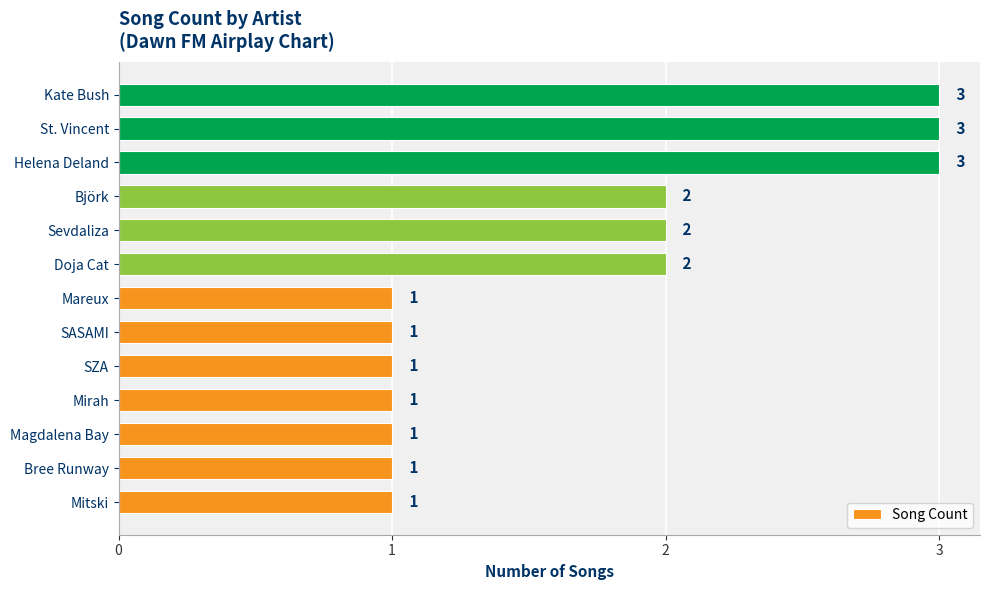

What is the sum of the values at Kate Bush and Mirah?

4